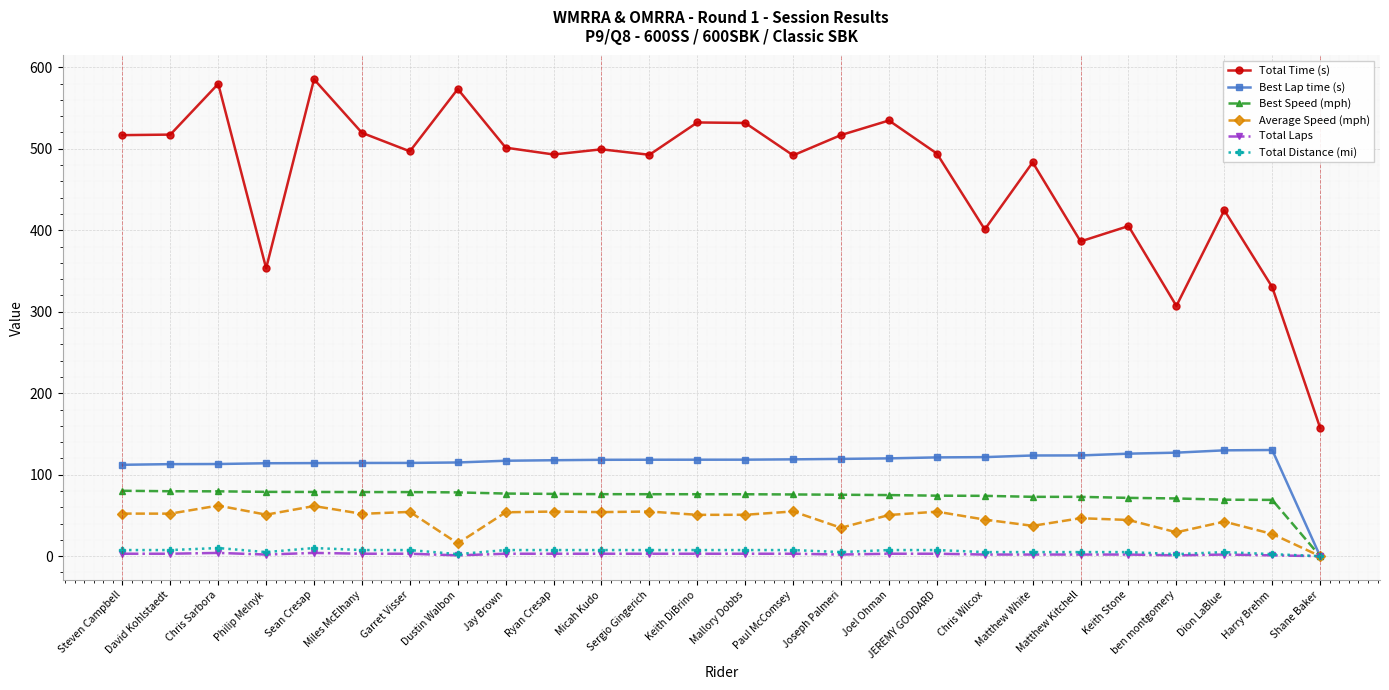

Read the Best Speed (mph) value at Matthew Kitchell.

72.8